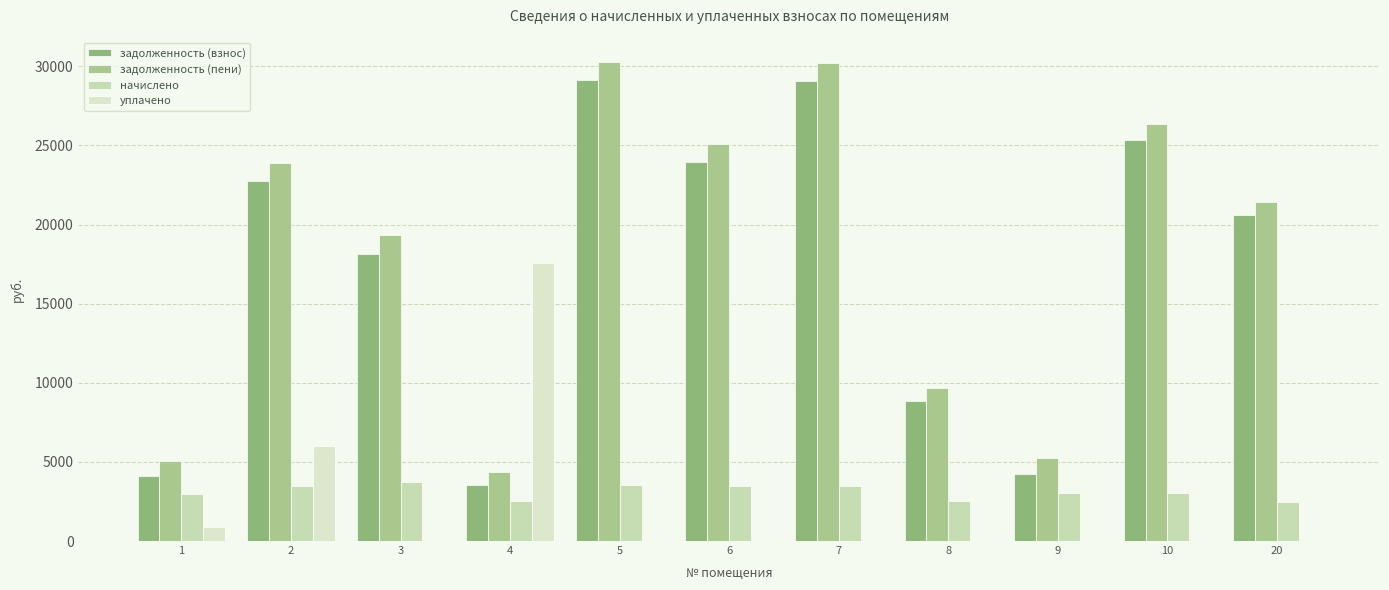

How many data points in уплачено are above 0?

3